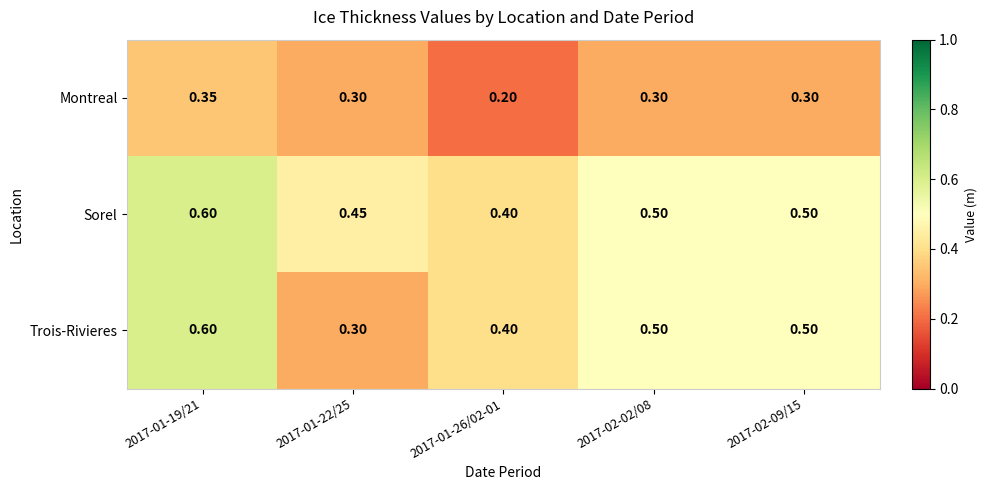

Which series has the widest spread of values?

Trois-Rivieres